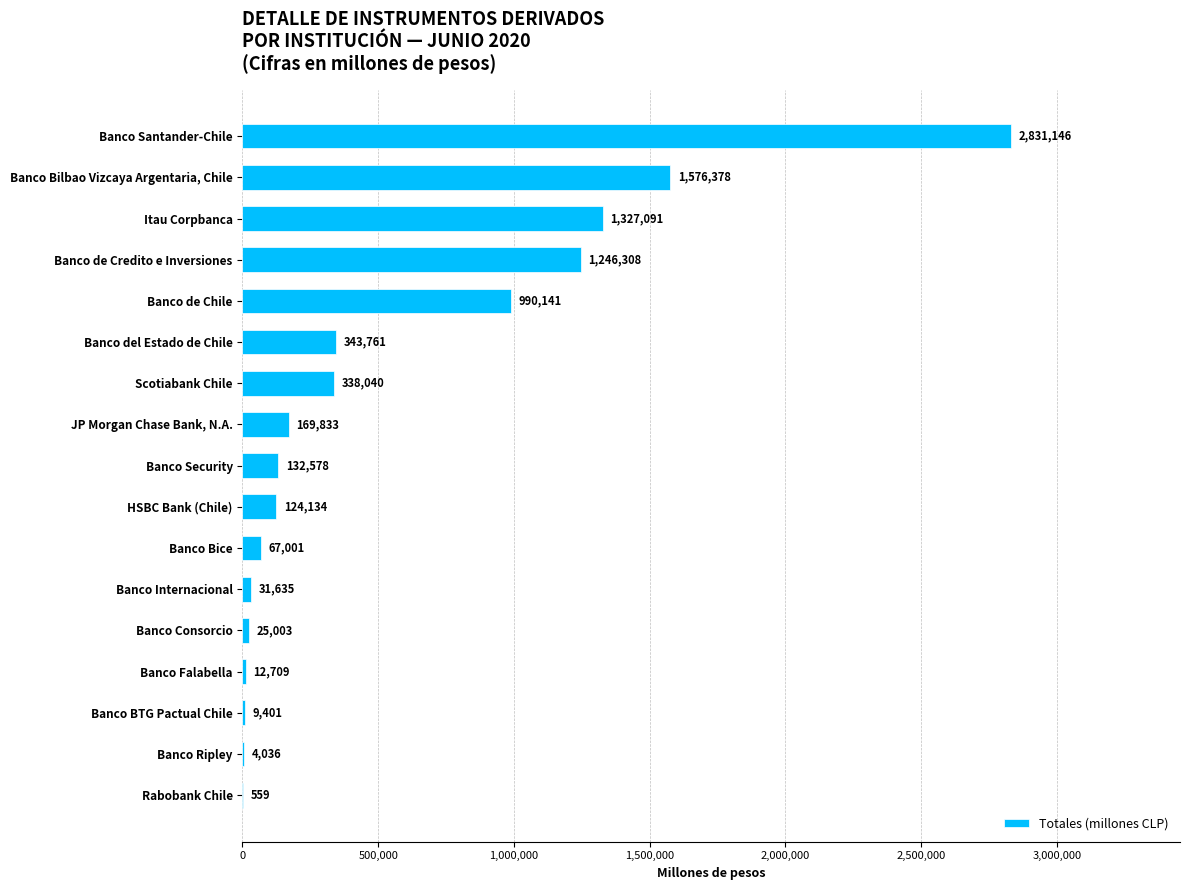

Which has a higher value, Banco Bilbao Vizcaya Argentaria, Chile or HSBC Bank (Chile)?

Banco Bilbao Vizcaya Argentaria, Chile